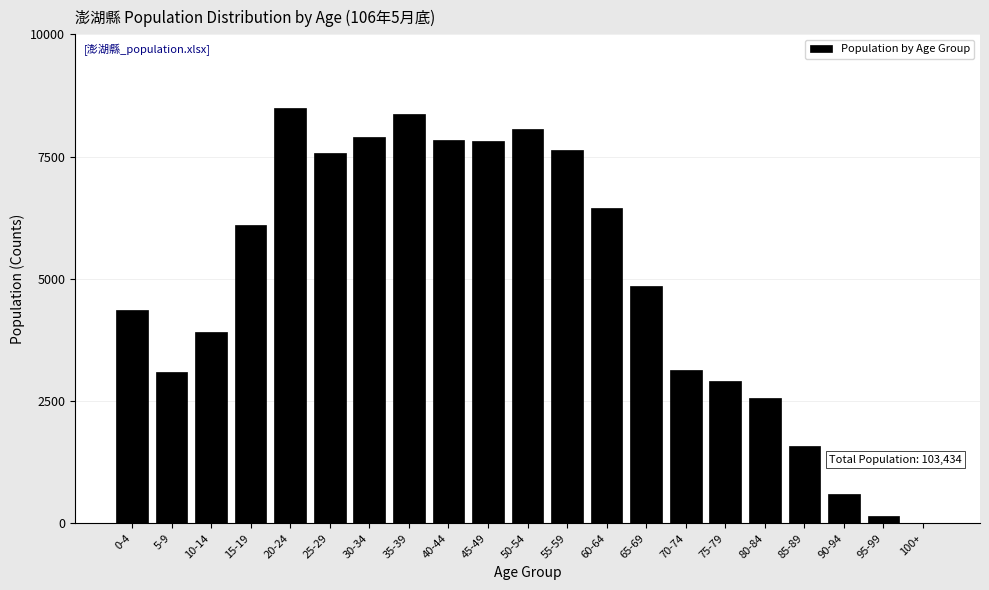

Is it true that the value at 5-9 is 3090?

True